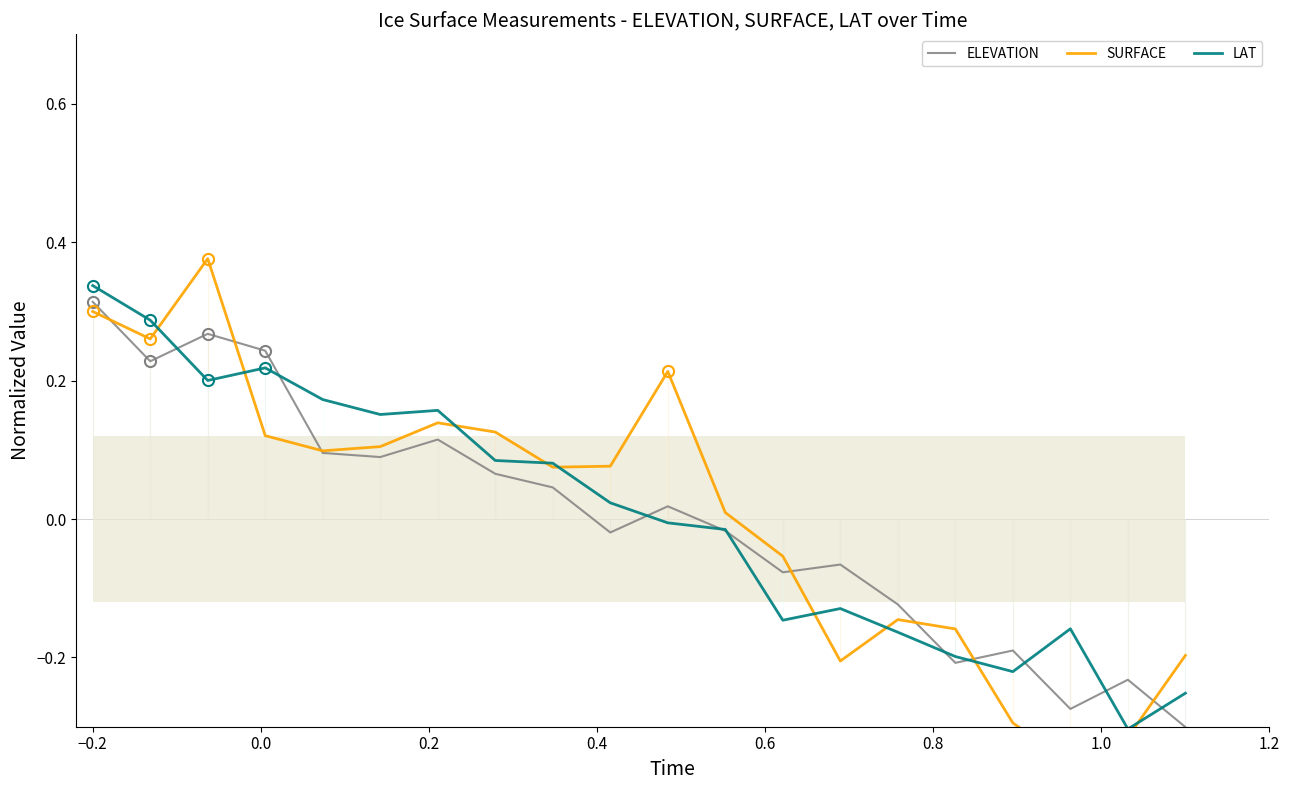

In ELEVATION, how many points are lower than both neighbors (excluding endpoints)?

6